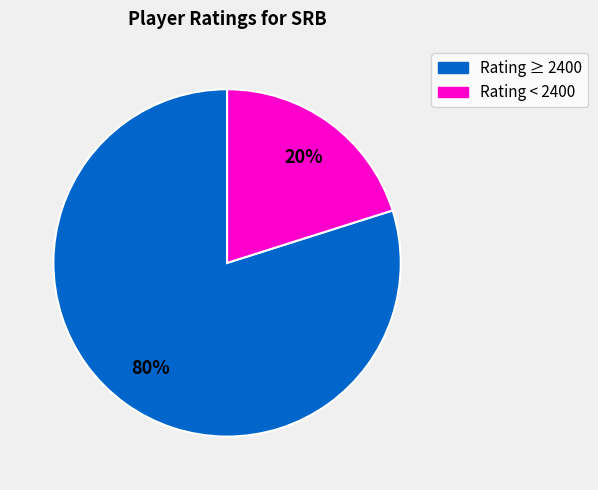

Count the number of slices in the pie.

2